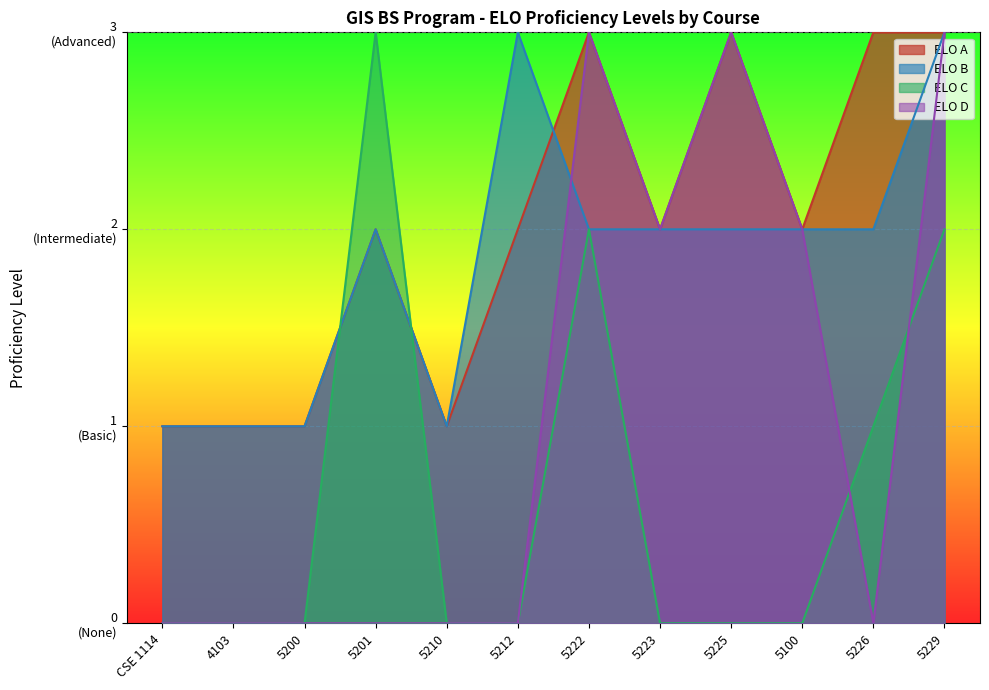

Where is ELO B nearest to the value 2?

5201